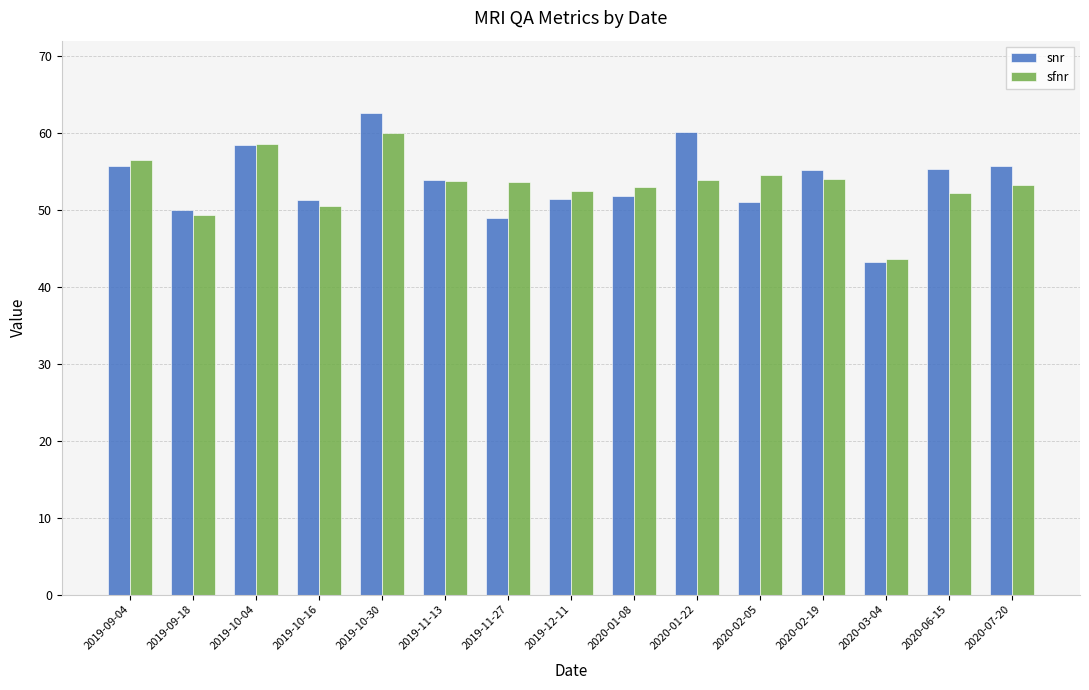

What is the label of the 9th bar from the left?

2020-01-08